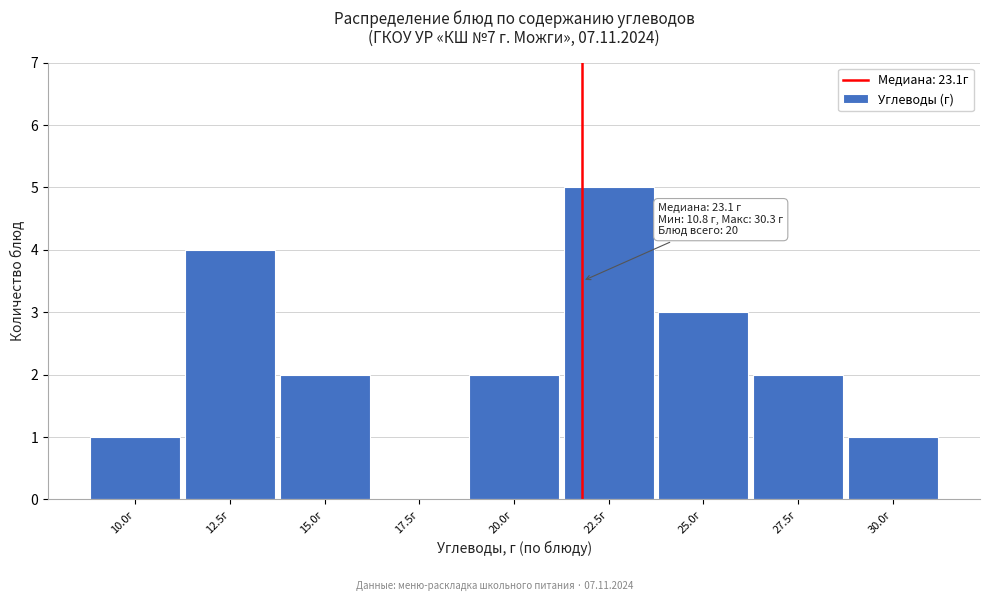

Reading left to right, what are all the values shown in this chart?

10.0г=1	12.5г=4	15.0г=2	17.5г=0	20.0г=2	22.5г=5	25.0г=3	27.5г=2	30.0г=1